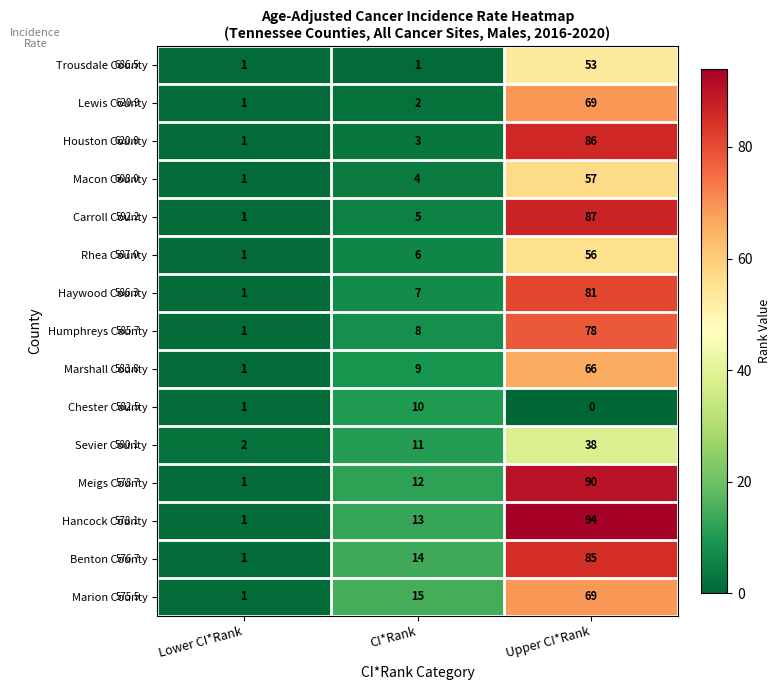

How many distinct data groups are displayed?

15